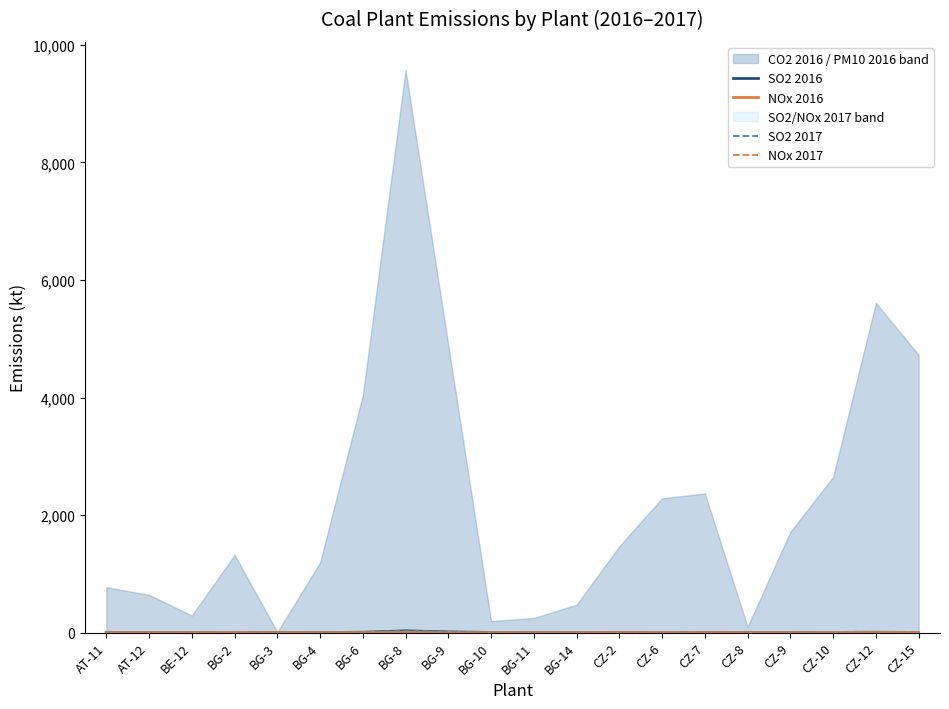

At how many categories does at least one series exceed 3?

8